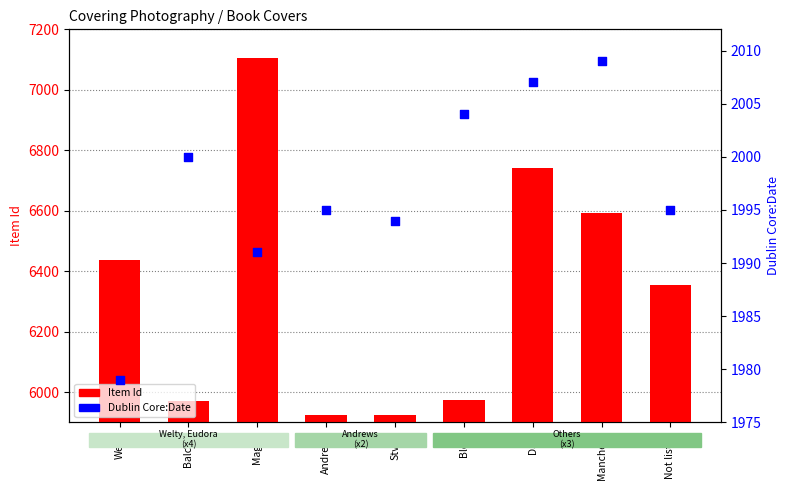

Which series has the widest spread of Y values?

Item Id